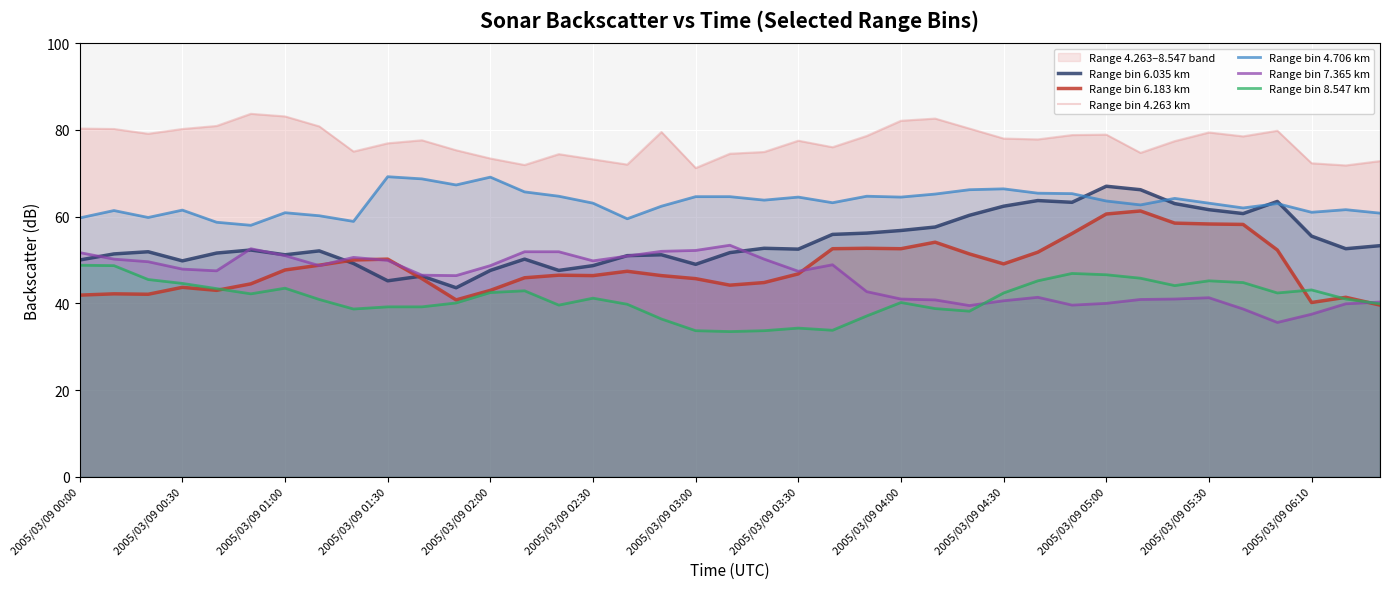

True or false: Range bin 6.183 km and Range bin 4.263 km cross at least once.

False